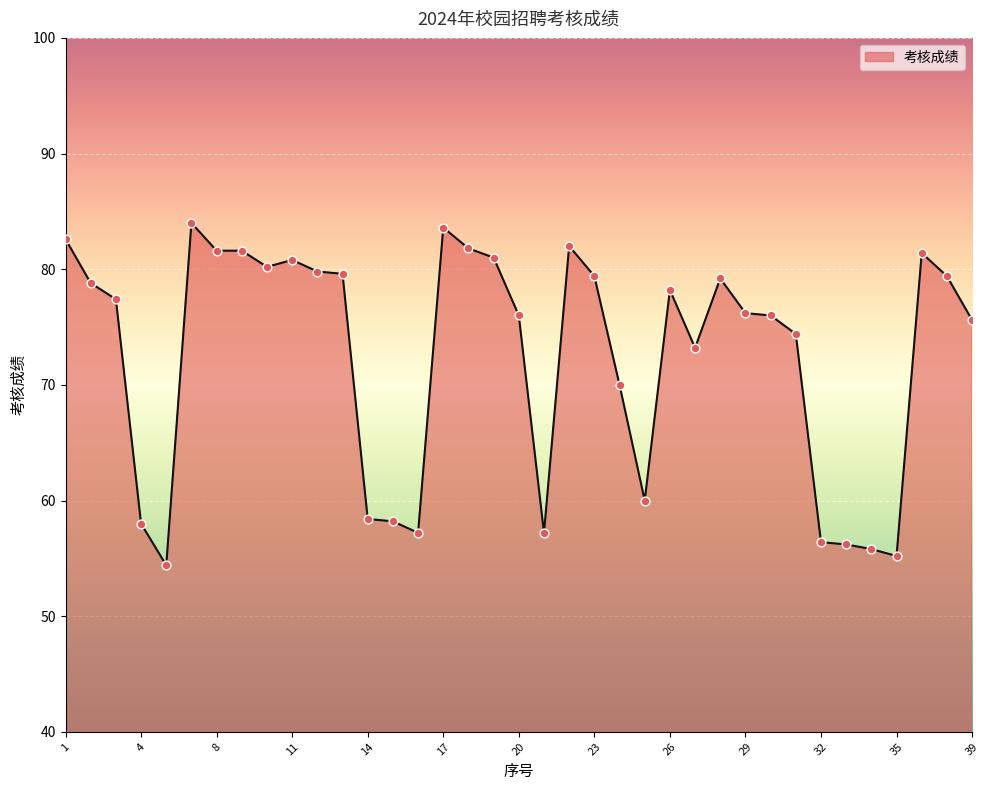

What is the difference between the maximum and minimum values?

29.6